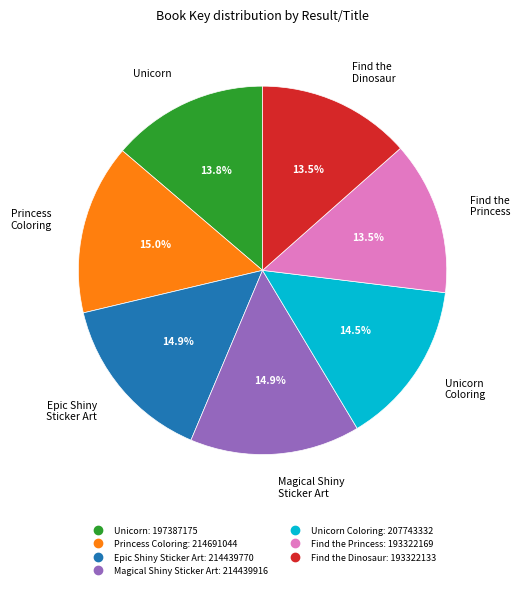

Is there any slice that represents more than half of the pie?

No